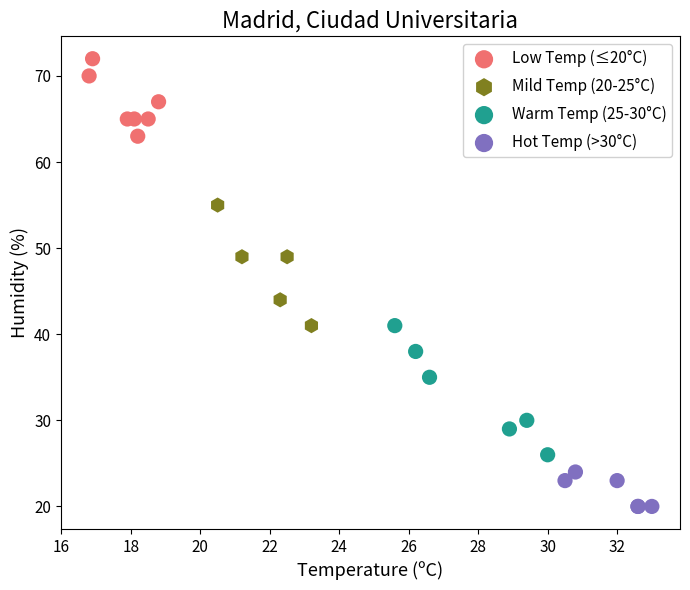

What are all the series names shown in the legend?

Low Temp (≤20°C), Mild Temp (20-25°C), Warm Temp (25-30°C), Hot Temp (>30°C)